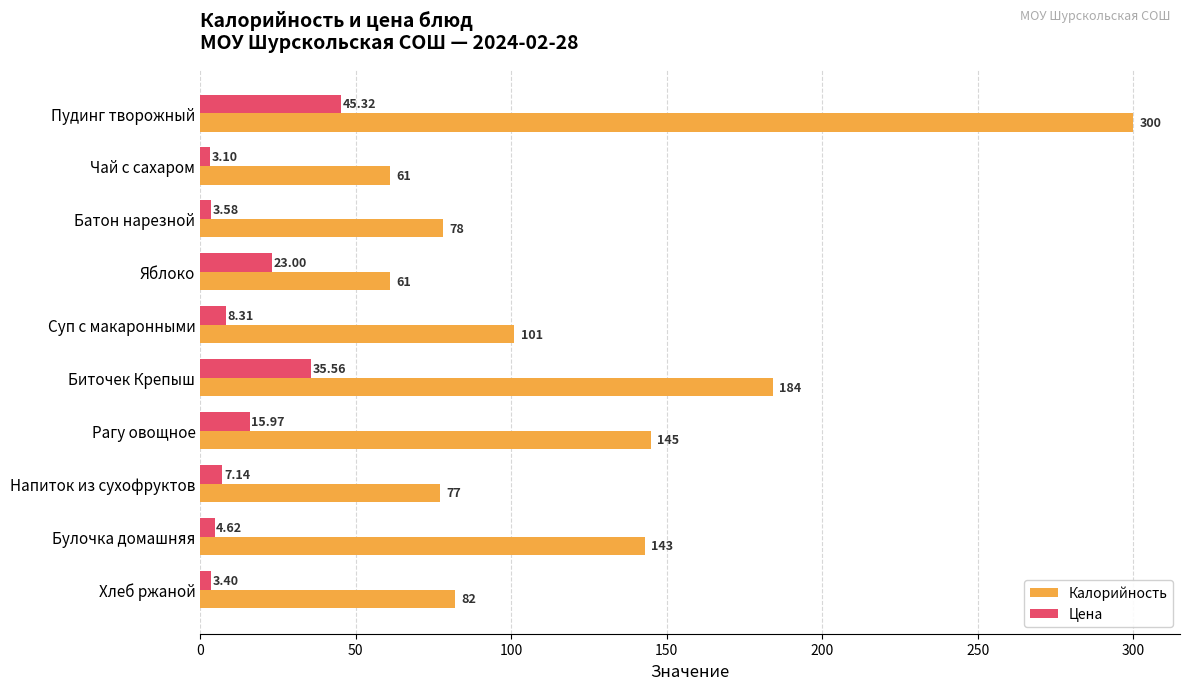

What is the average value of the Калорийность series?

123.2